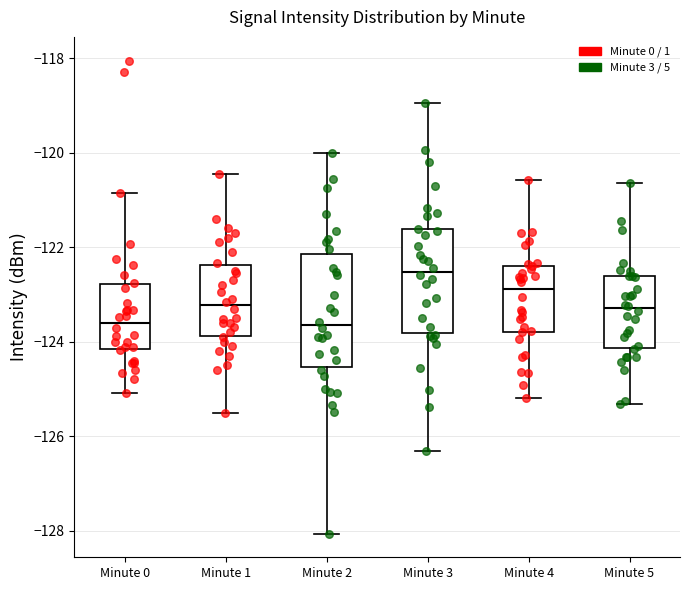

Reading left to right, transcribe this box plot: for each box, give where its median line is, the range the box spans, and where its two whiskers end, as read against the y-axis. The values are not printed on the chart, so give them approximately, as read against the axis.

Minute 0: median -123.6, box -124.2 to -122.8, whiskers -125.0 to -120.8
Minute 1: median -123.2, box -123.8 to -122.4, whiskers -125.6 to -120.4
Minute 2: median -123.6, box -124.6 to -122.2, whiskers -128.0 to -120.0
Minute 3: median -122.6, box -123.8 to -121.6, whiskers -126.4 to -119.0
Minute 4: median -122.8, box -123.8 to -122.4, whiskers -125.2 to -120.6
Minute 5: median -123.2, box -124.2 to -122.6, whiskers -125.4 to -120.6